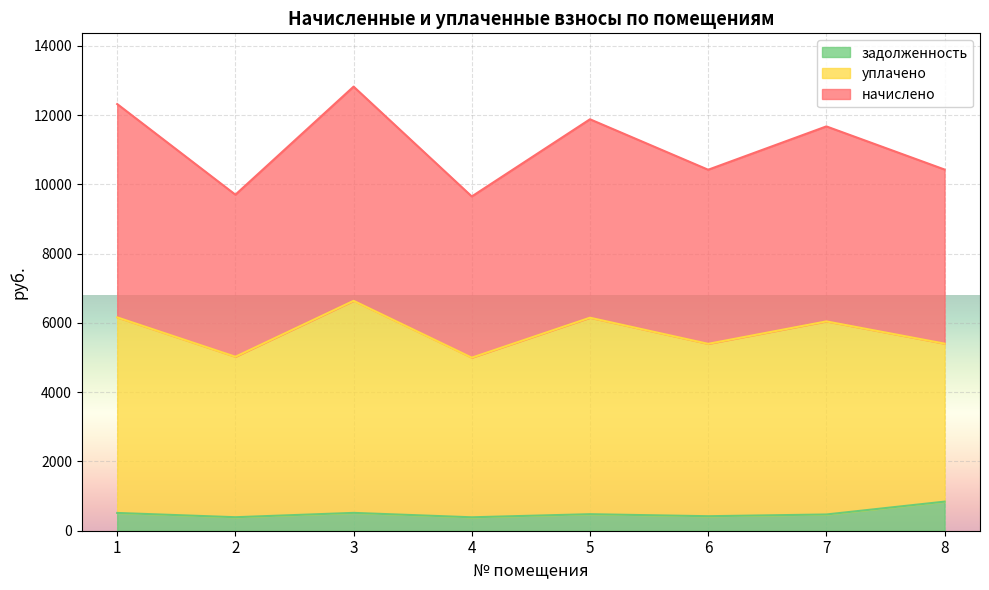

Where is задолженность nearest to the value 613?

3